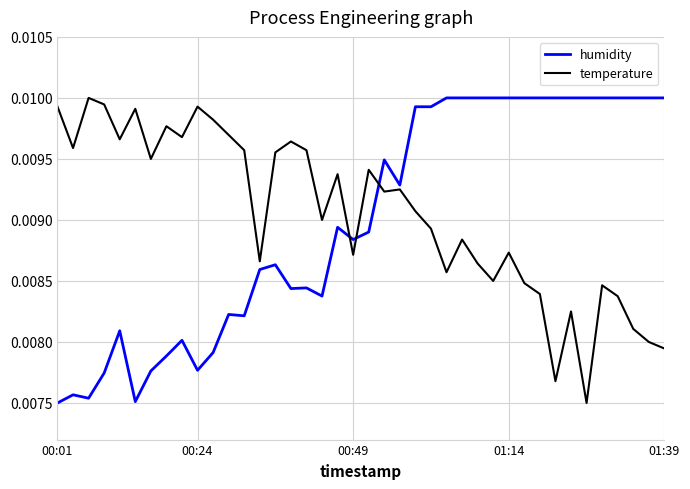

True or false: temperature and humidity cross at least once.

True